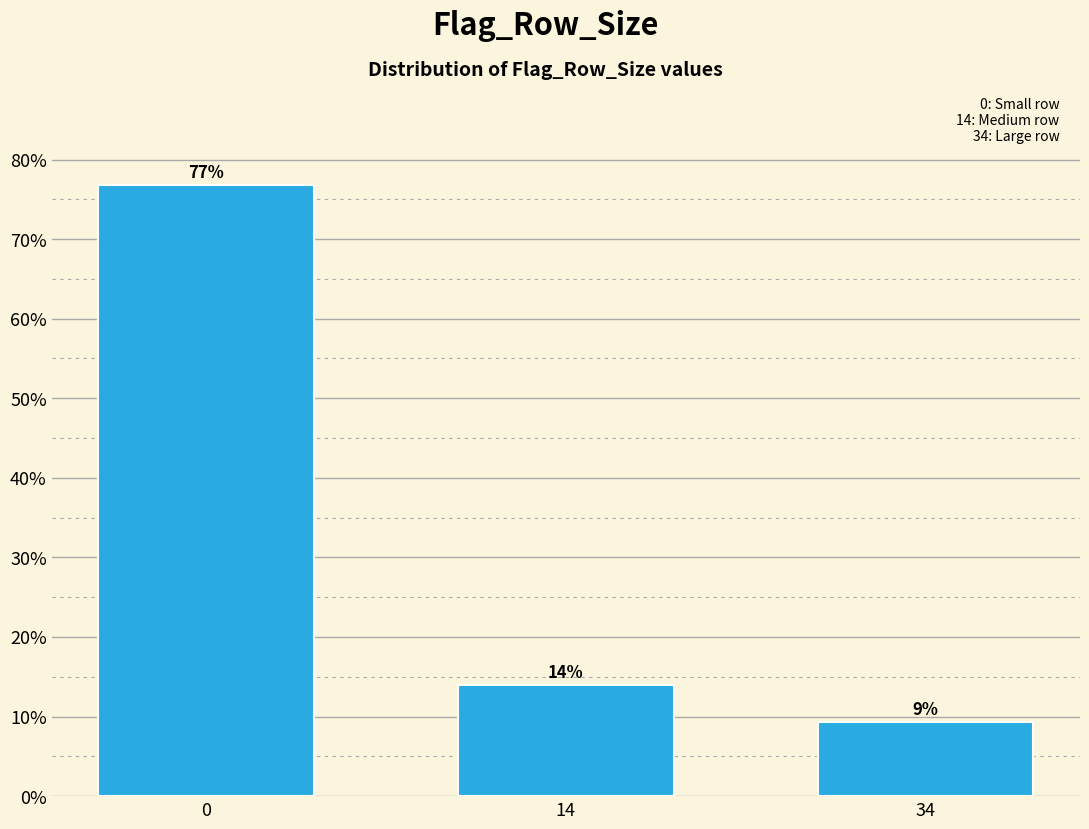

Which label corresponds to the smallest value in the chart?

34